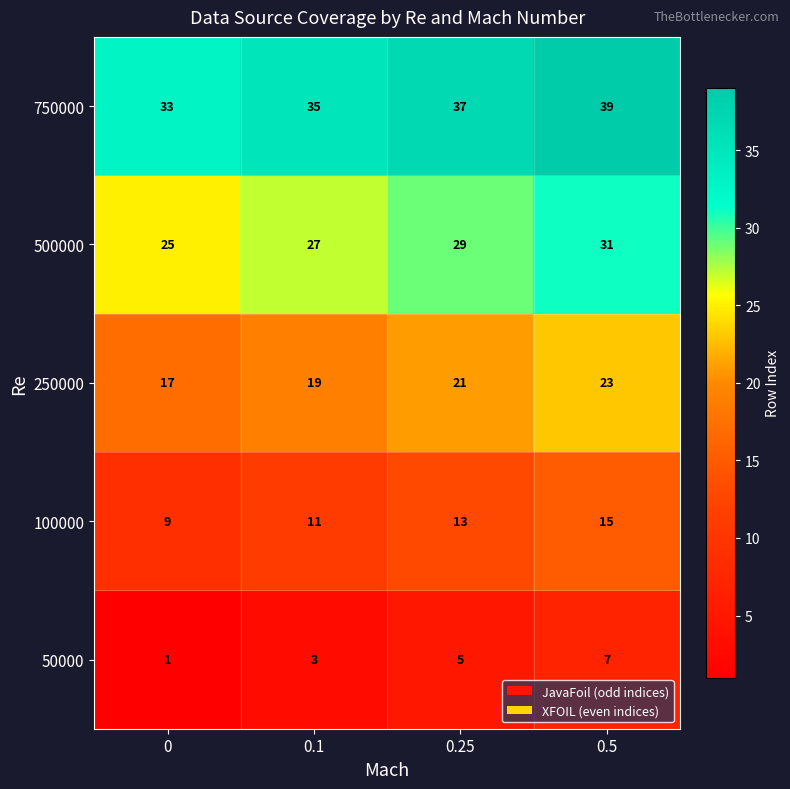

What is the maximum value shown in the chart?

39